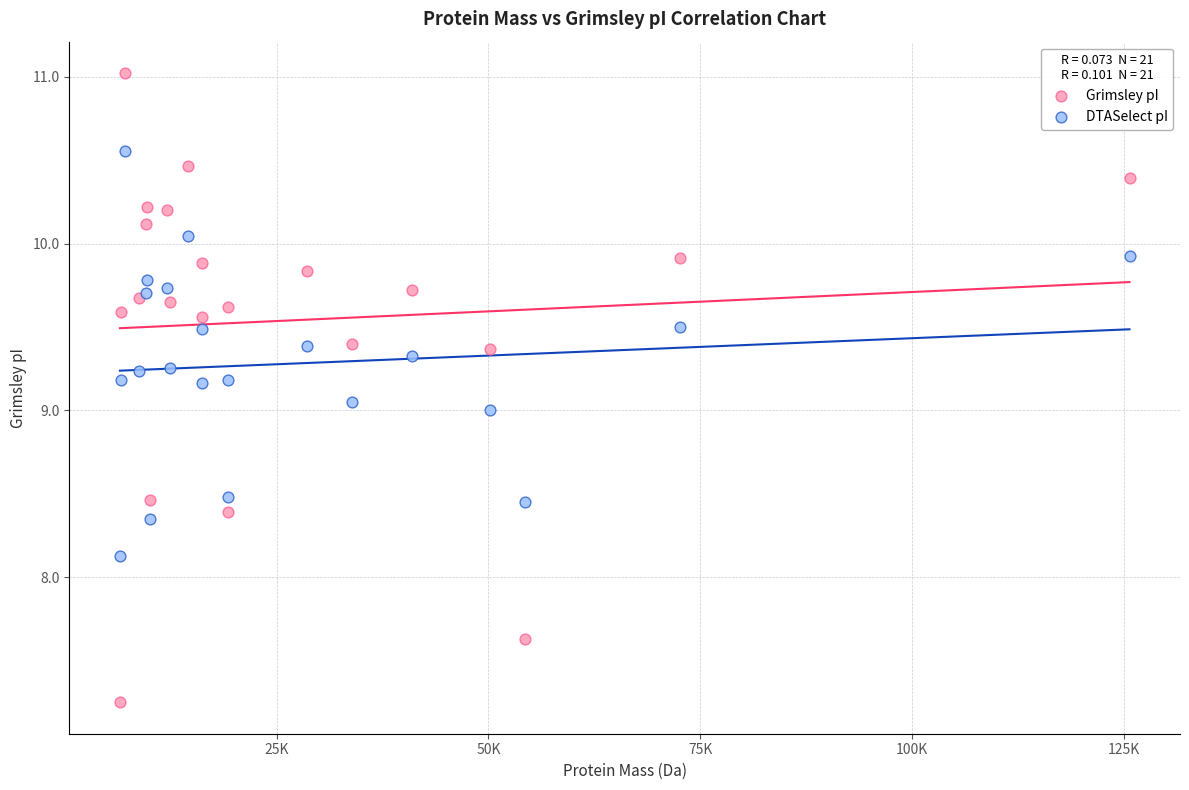

Which series reaches the minimum Y coordinate?

Grimsley pI